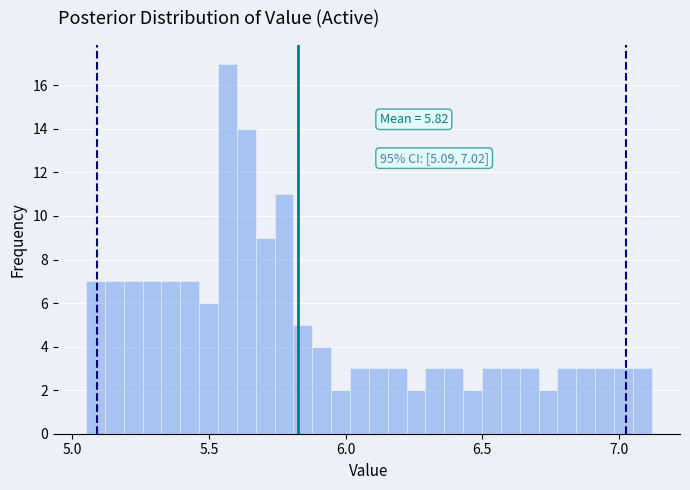

Read against the x-axis, roughly where is the centre of the tallest bar?

5.55